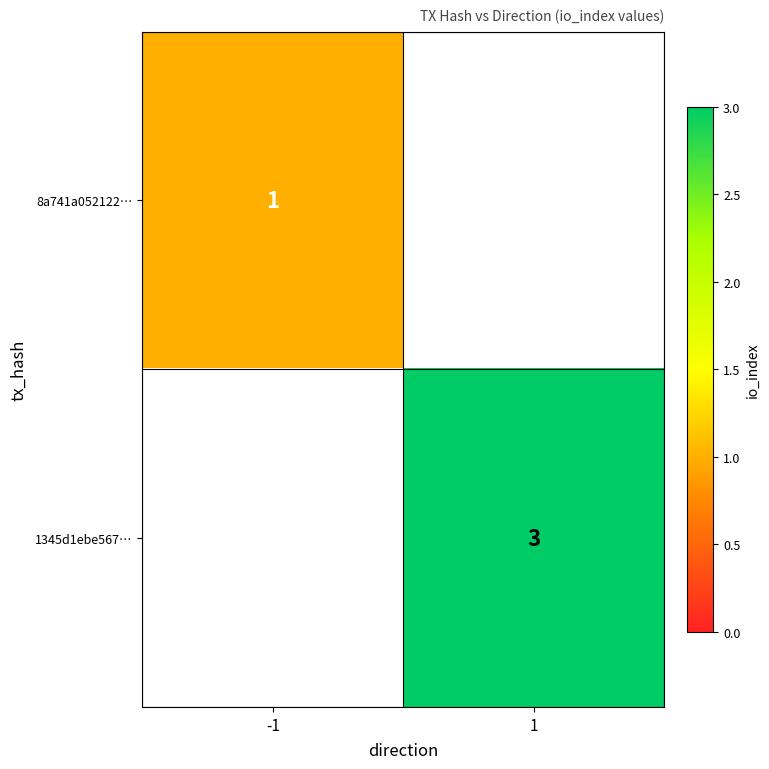

At how many categories does at least one series exceed 2?

1